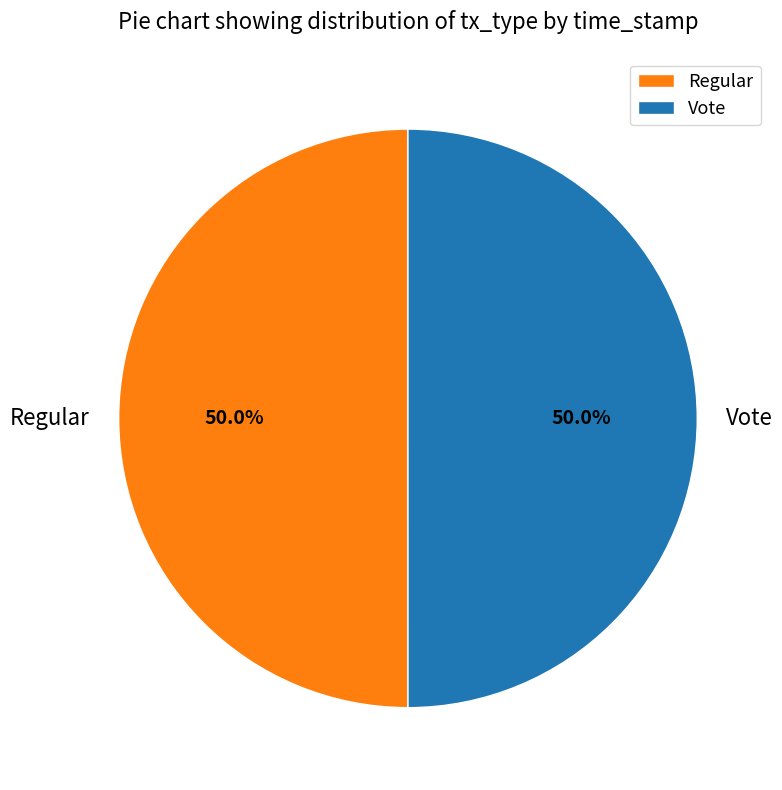

What is the ratio of the value at Vote to the value at Regular?

1.0